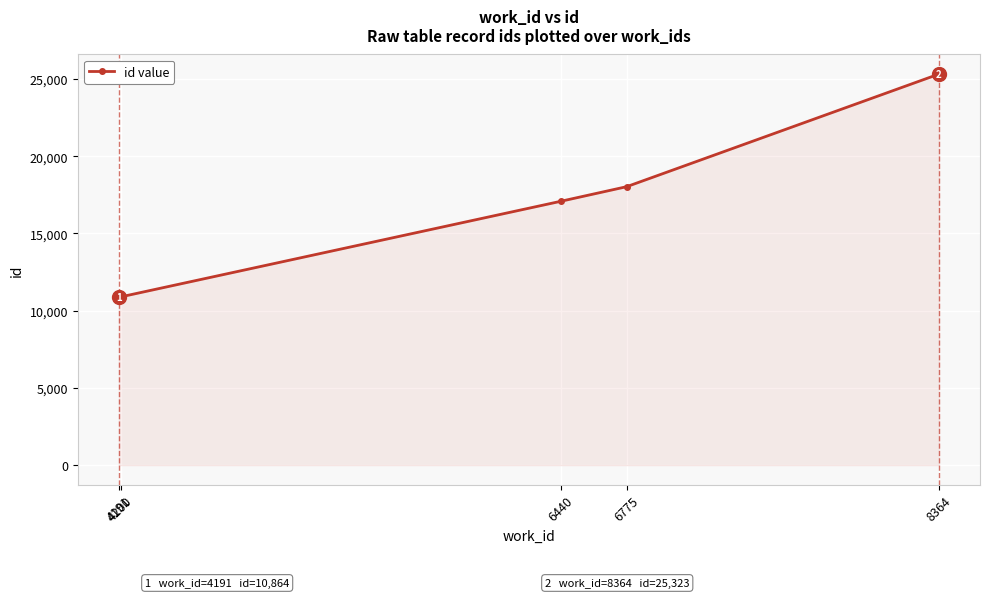

What is the sum of all values?

82198